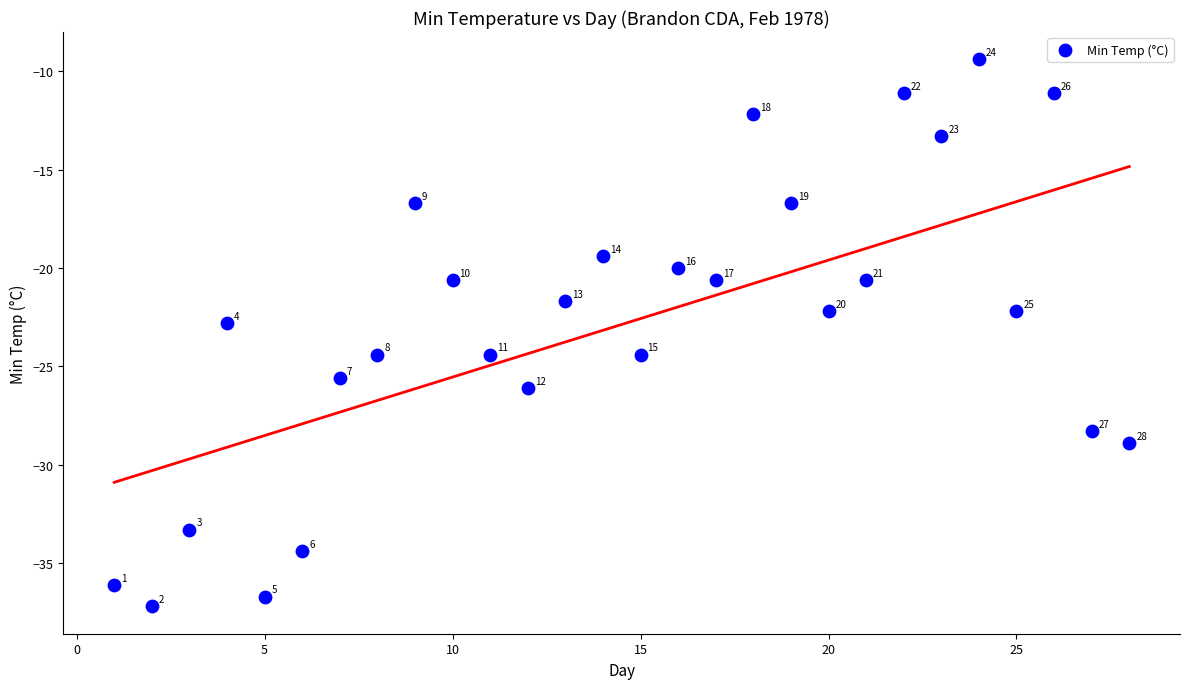

What is the range of X values (max minus min)?

27.0